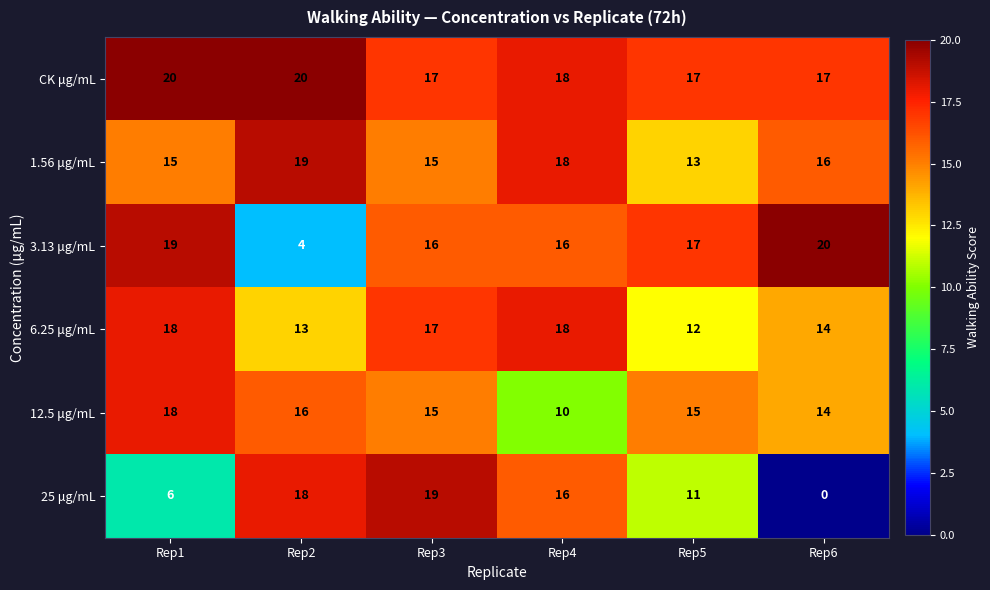

At how many categories does at least one series exceed 6?

6